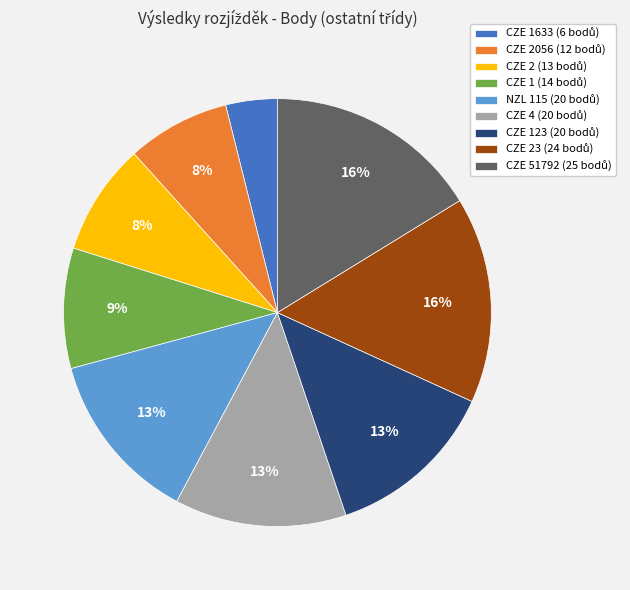

Does any single category account for the majority?

No